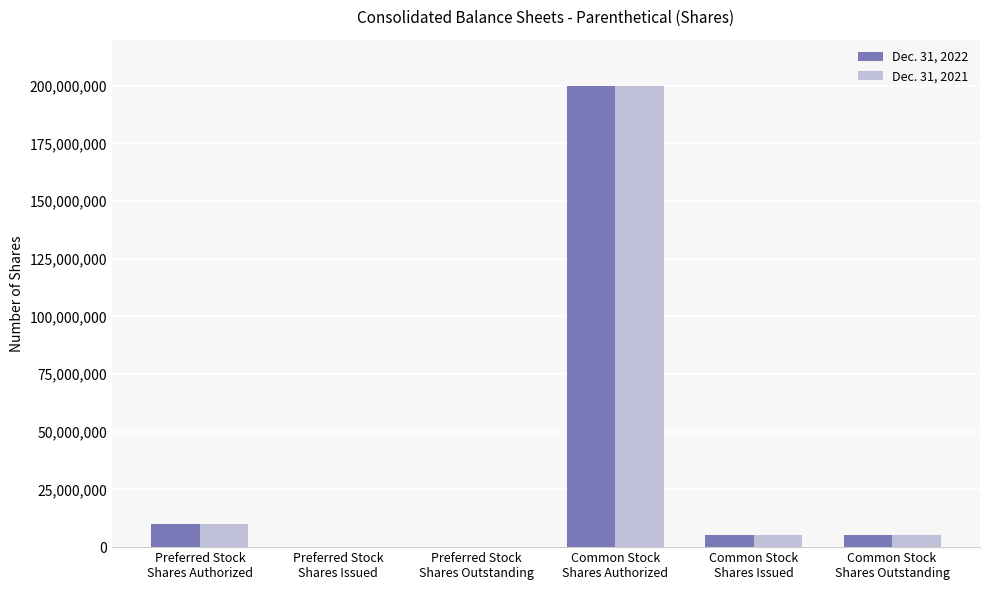

What is the maximum value shown in the chart?

200000000